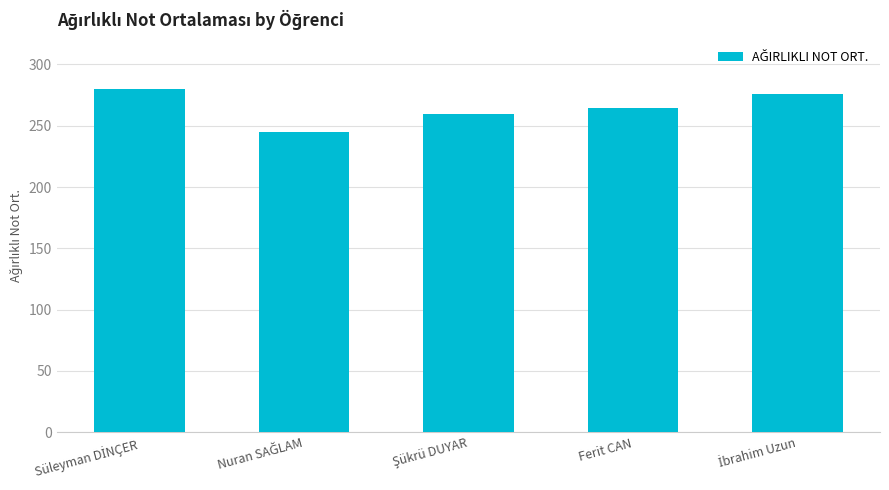

What value does the data have at Ferit CAN?

264.5